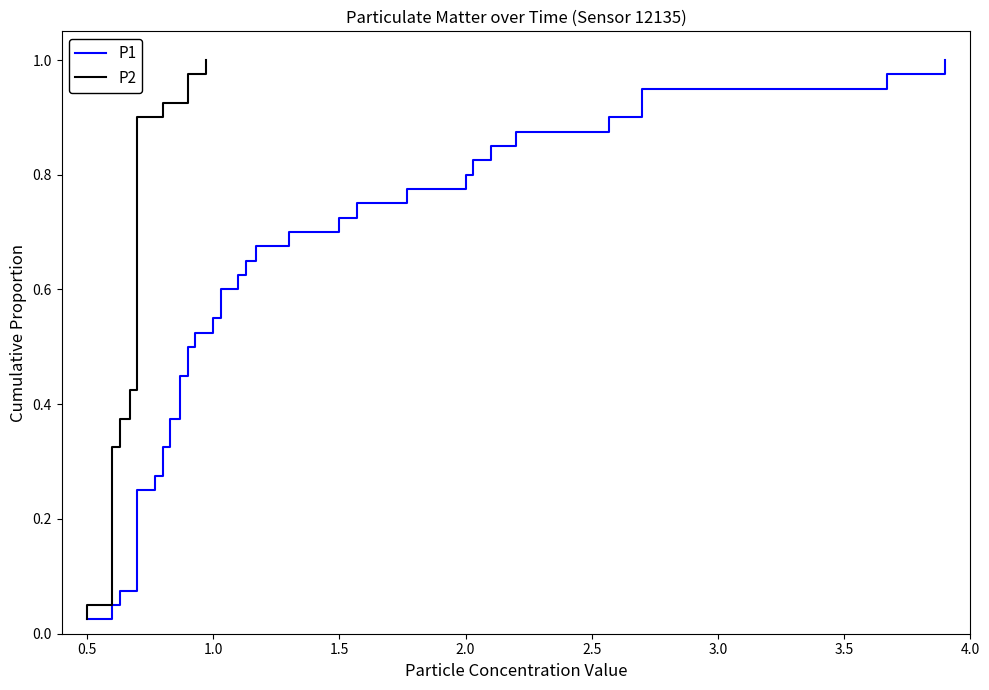

True or false: P1 and P2 intersect in this chart.

False